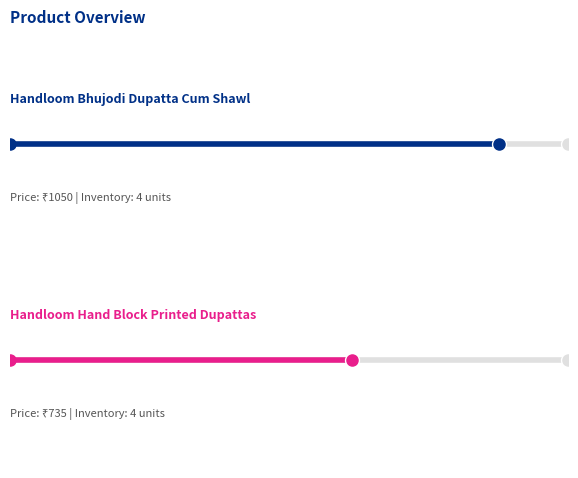

What is the minimum value for Handloom Bhujodi Dupatta Cum Shawl?

1